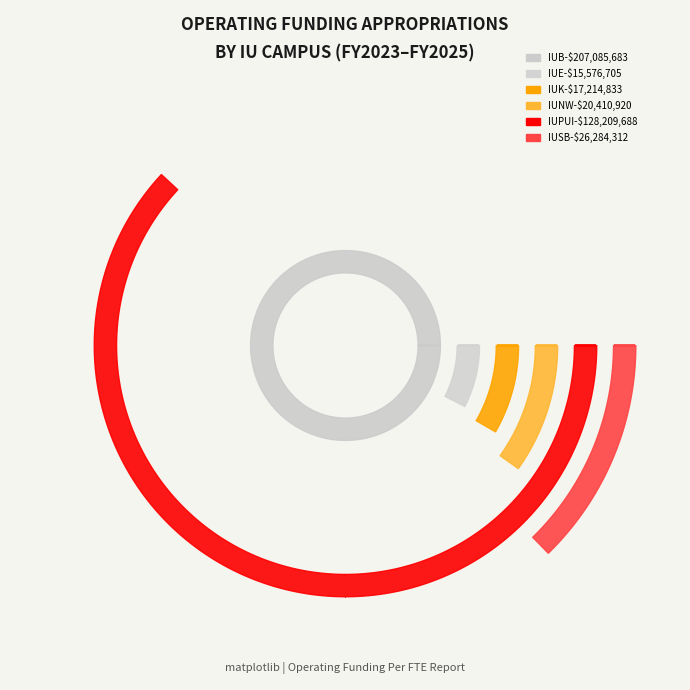

Reading right to left, transcribe all the data shown in this chart.

IUB: 207085683.9	204987418.6	198962890.0
IUE: 15576705.4	15427197.8	15042686.0
IUK: 17214833.7	17051714.8	16526185.0
IUNW: 20410920.9	20217223.2	19608142.0
IUPUI: 128209688.5	127015647.4	122110562.0
IUSB: 26284312.4	26034530.2	25266685.0